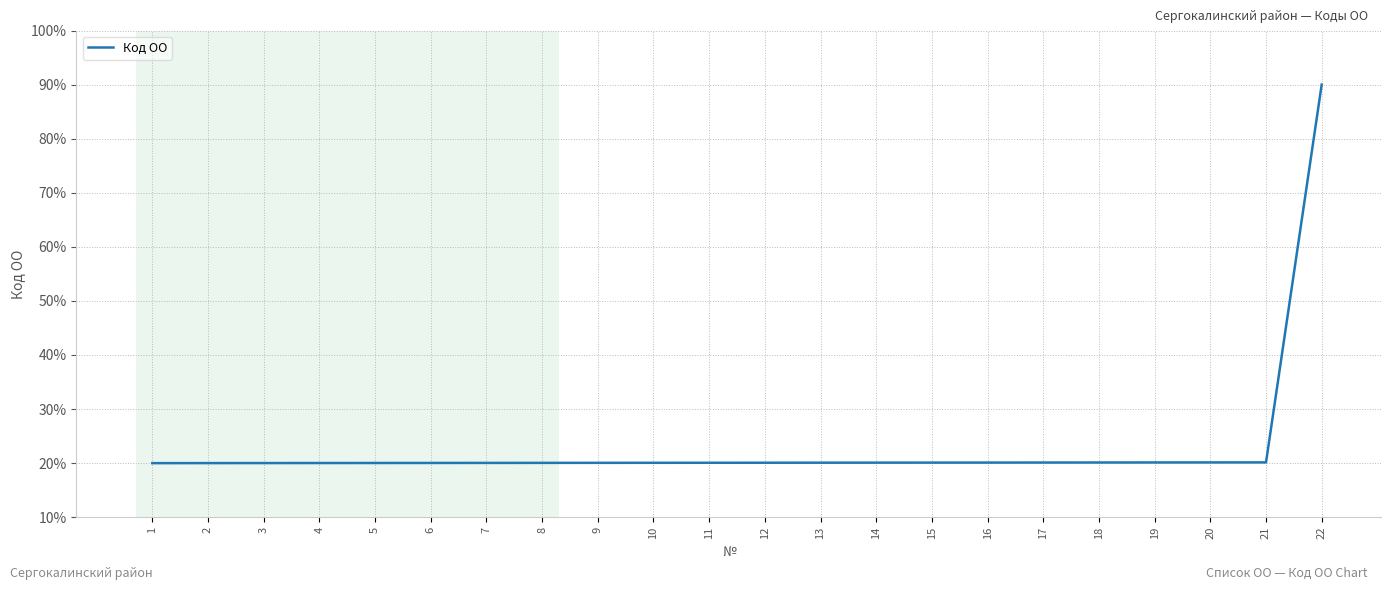

Which label corresponds to the largest value in the chart?

22